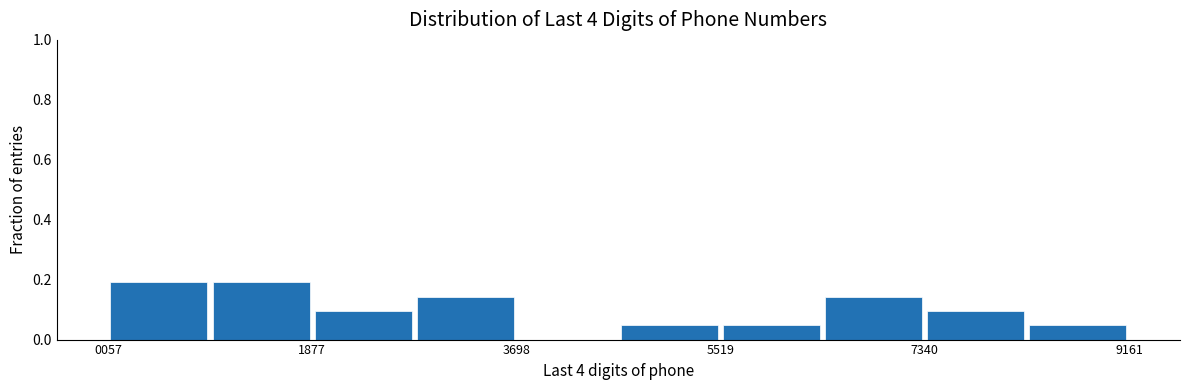

Reading left to right, transcribe this chart: for each bar, give the range it covers on the x-axis and its height. Neither the bar edges nor the heights are printed on the chart, so give them approximately, as read against the axes.

0 to 1000: 0.20
1000 to 1800: 0.20
1800 to 2800: 0.10
2800 to 3600: 0.14
3600 to 4600: 0
4600 to 5600: 0.04
5600 to 6400: 0.04
6400 to 7400: 0.14
7400 to 8200: 0.10
8200 to 9200: 0.04